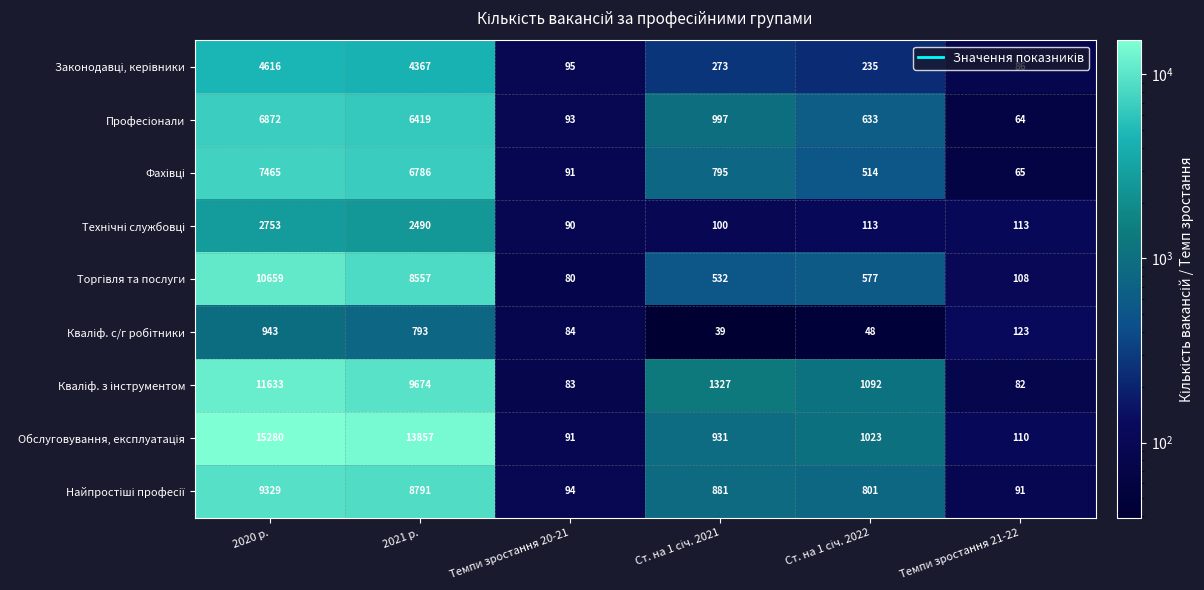

What is the total value across all series at Темпи зростання 20-21?

801